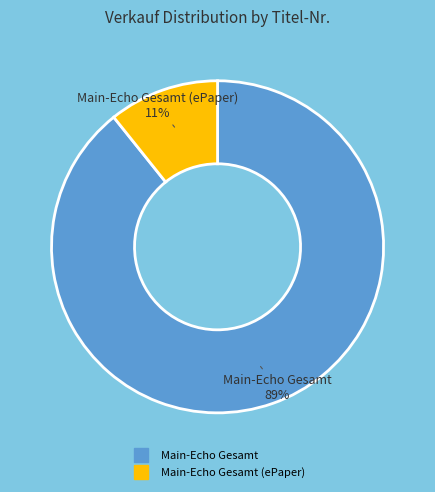

To the nearest percent, what is the average slice percentage?

50%